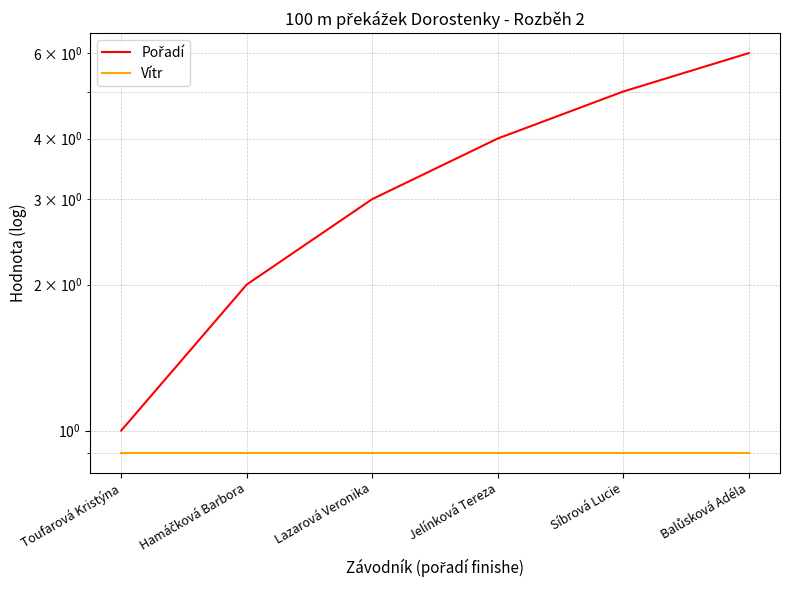

Reading right to left, list all the values displayed in this chart.

Pořadí: 6.0	5.0	4.0	3.0	2.0	1.0
Vítr: 0.9	0.9	0.9	0.9	0.9	0.9